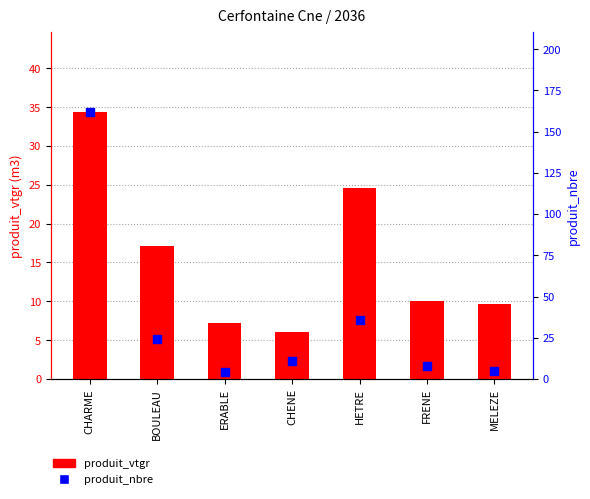

Which series has the largest total across all categories?

produit_nbre